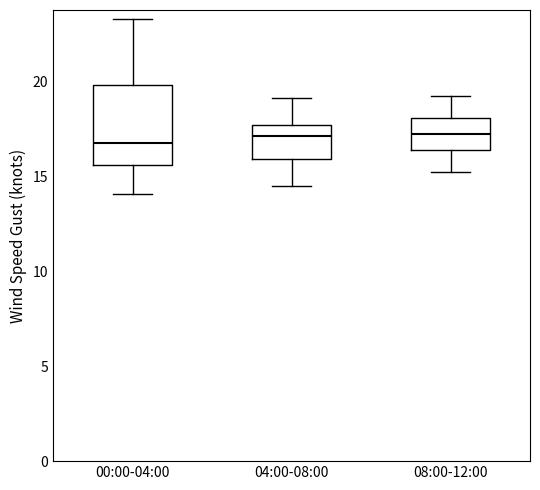

Reading left to right, read every box against the y-axis: the position of its median line, the range the box covers, and the ends of its whiskers. The values are not printed on the chart, so give them approximately, as read against the axis.

00:00-04:00: median 16.5, box 15.5 to 20.0, whiskers 14.0 to 23.5
04:00-08:00: median 17.0, box 16.0 to 17.5, whiskers 14.5 to 19.0
08:00-12:00: median 17.0, box 16.5 to 18.0, whiskers 15.0 to 19.0